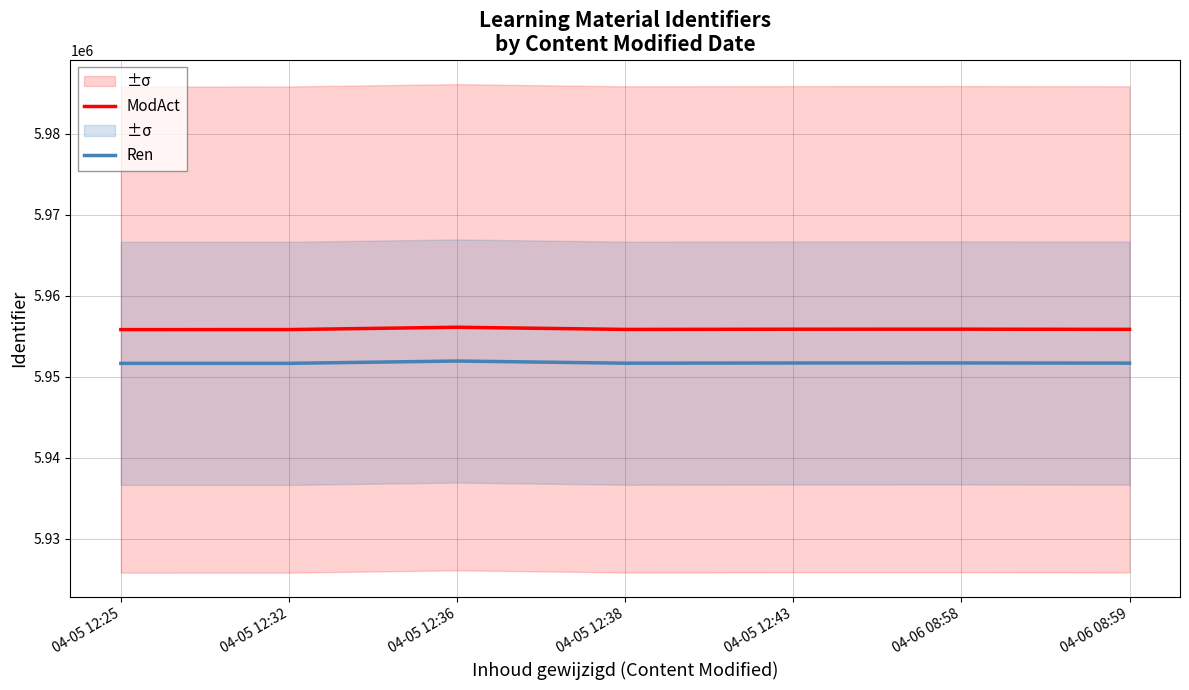

Does the chart display data point markers on the line(s)?

No